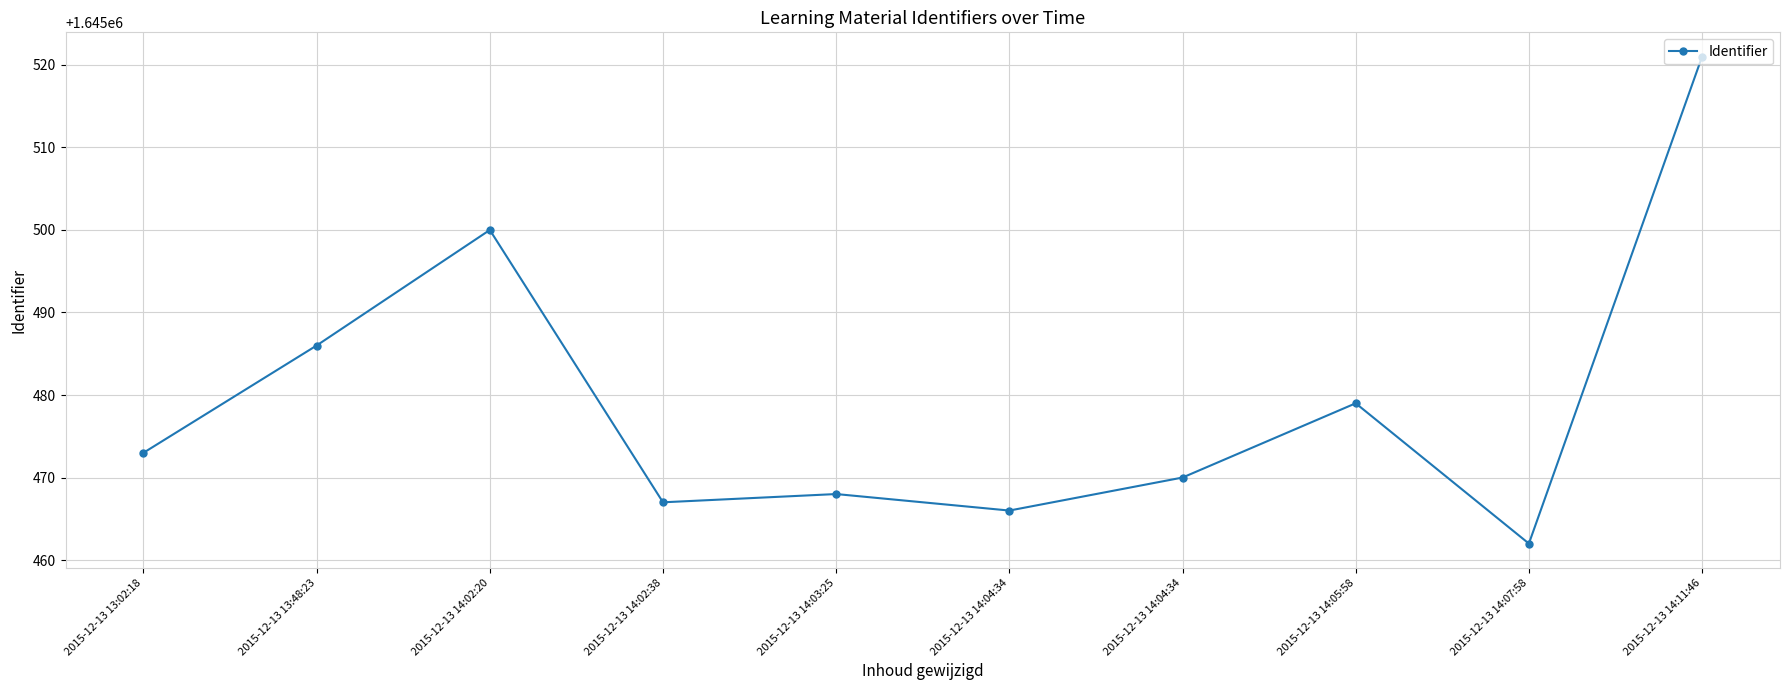

True or false: the data shows 854008 at 2015-12-13 14:03:25.

False